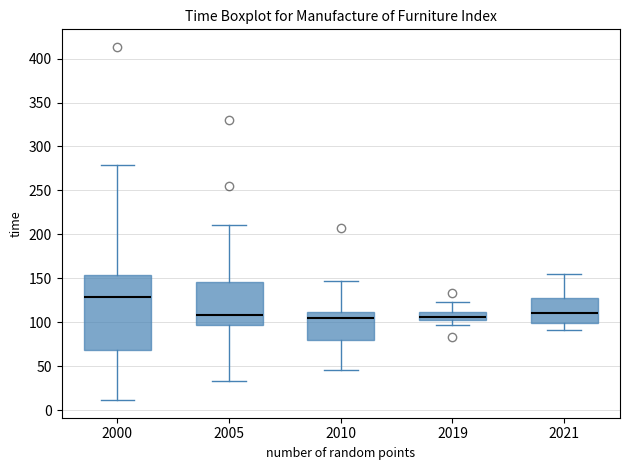

Where does the upper whisker of the box at x = 2005 end on the y-axis? The values are not printed on the chart, so give them approximately, as read against the axis.

210